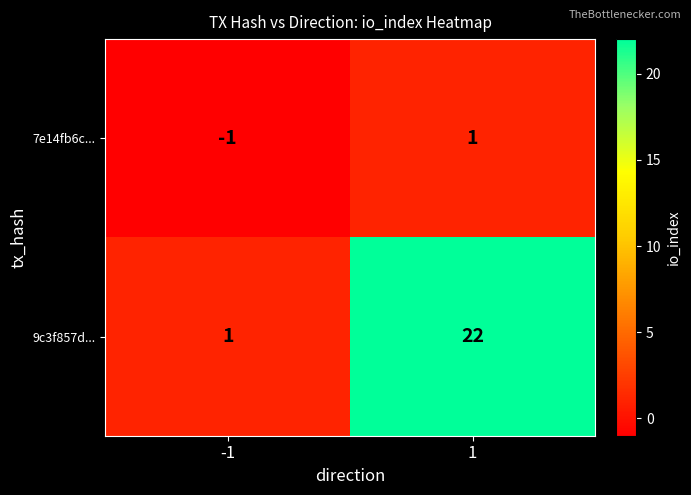

Reading right to left, extract all data points from this chart.

7e14fb6c...: 1	-1
9c3f857d...: 22	1